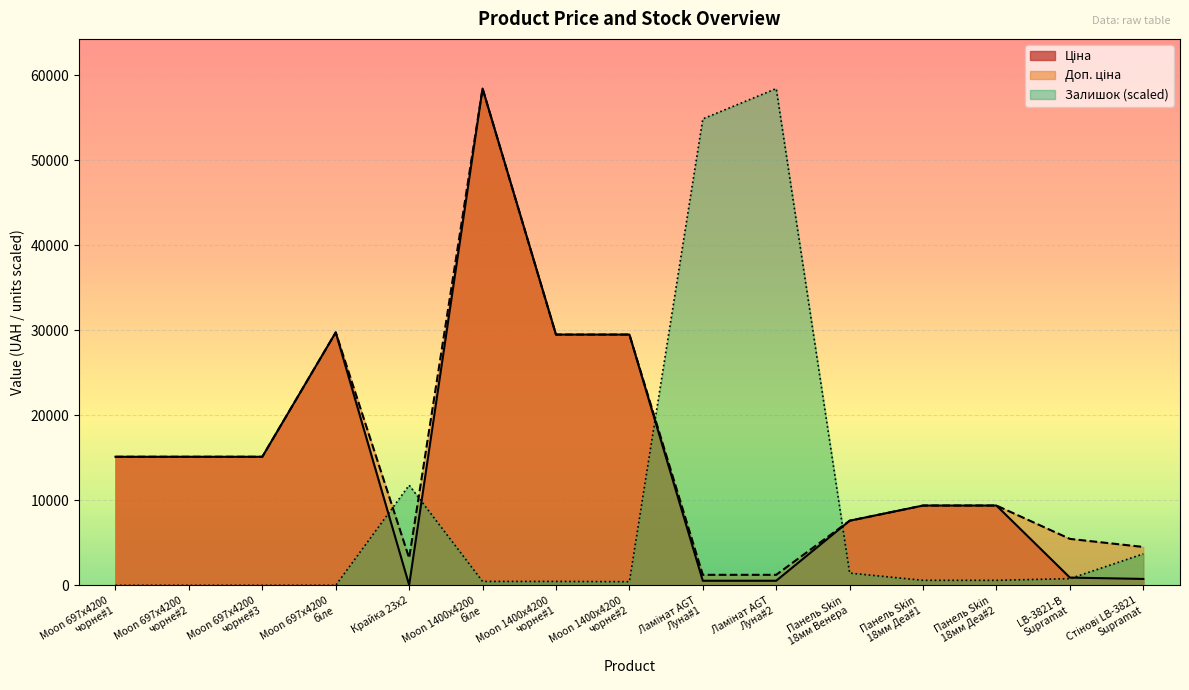

Which series has the largest total across all categories?

Доп. ціна